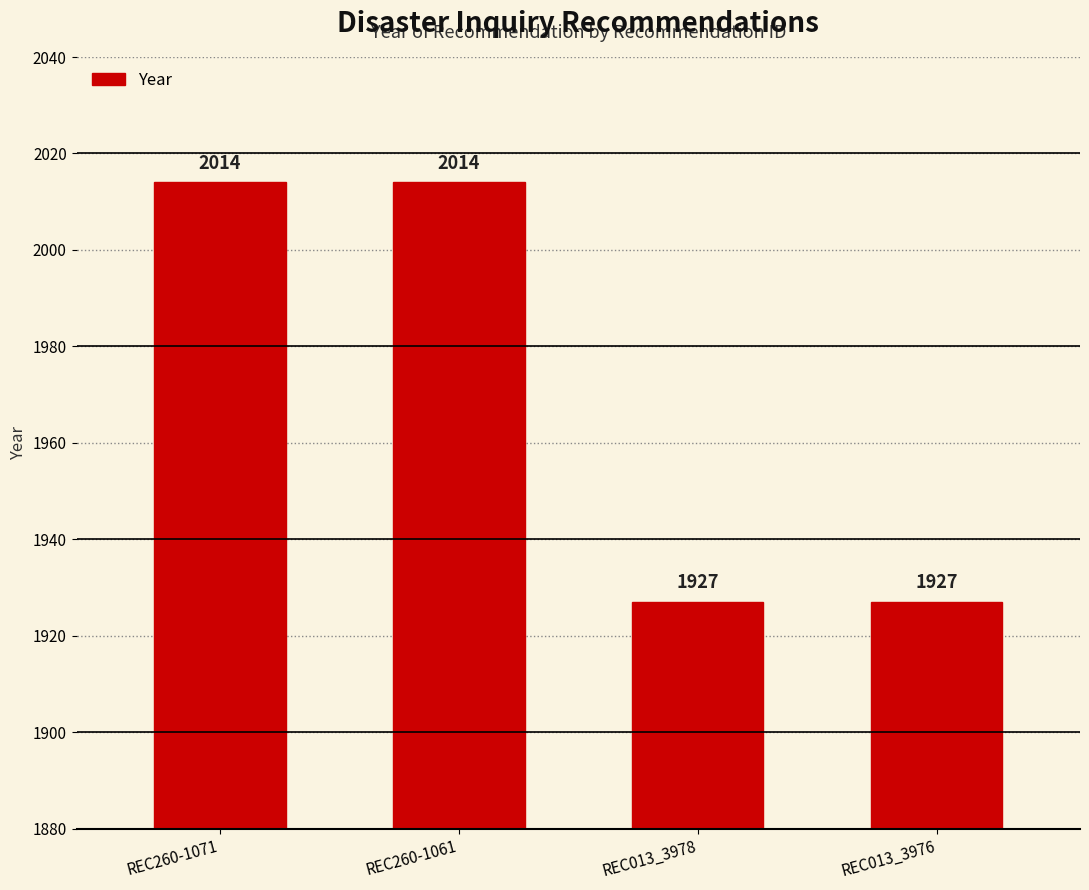

What is the change in value from REC260-1071 to REC013_3976?

-87